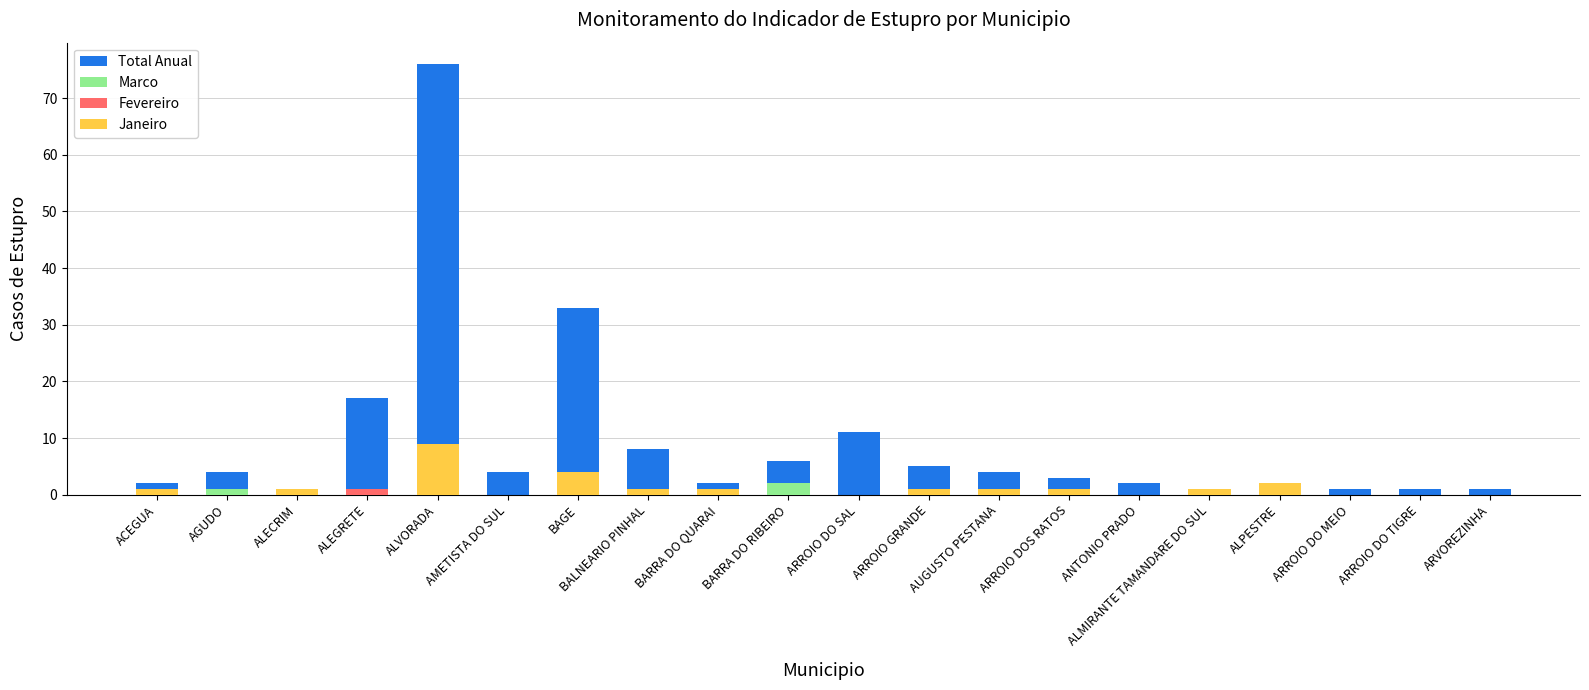

Which category has the highest value in the Total Anual series?

ALVORADA